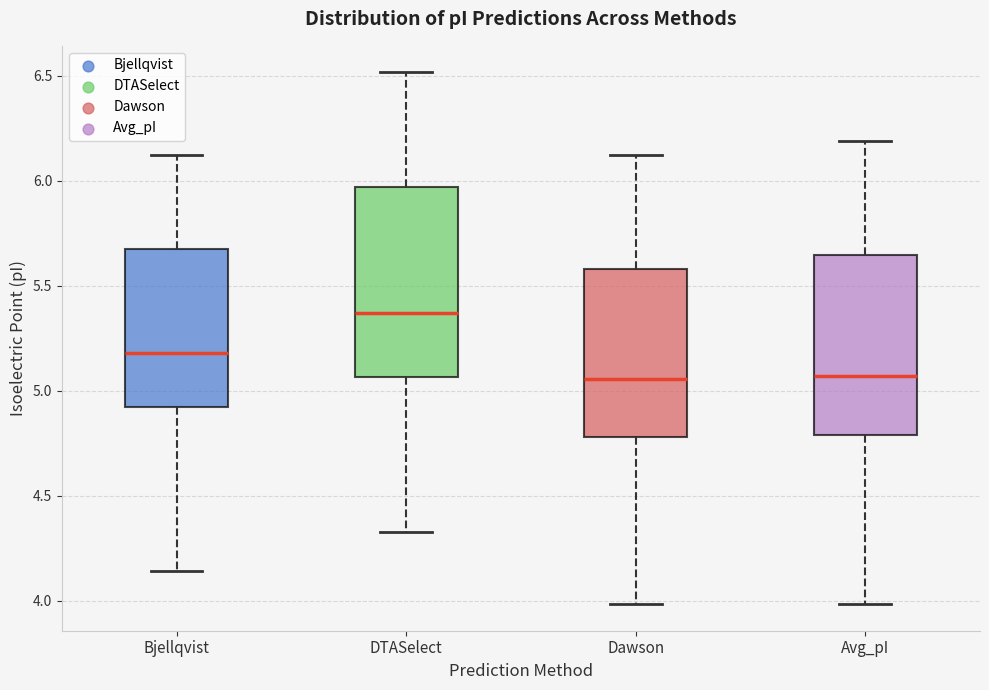

Reading left to right, transcribe this box plot: for each box, give where its median line is, the range the box spans, and where its two whiskers end, as read against the y-axis. The values are not printed on the chart, so give them approximately, as read against the axis.

Bjellqvist: median 5.20, box 4.90 to 5.70, whiskers 4.15 to 6.10
DTASelect: median 5.35, box 5.05 to 5.95, whiskers 4.35 to 6.50
Dawson: median 5.05, box 4.80 to 5.60, whiskers 4.00 to 6.10
Avg_pI: median 5.05, box 4.80 to 5.65, whiskers 4.00 to 6.20